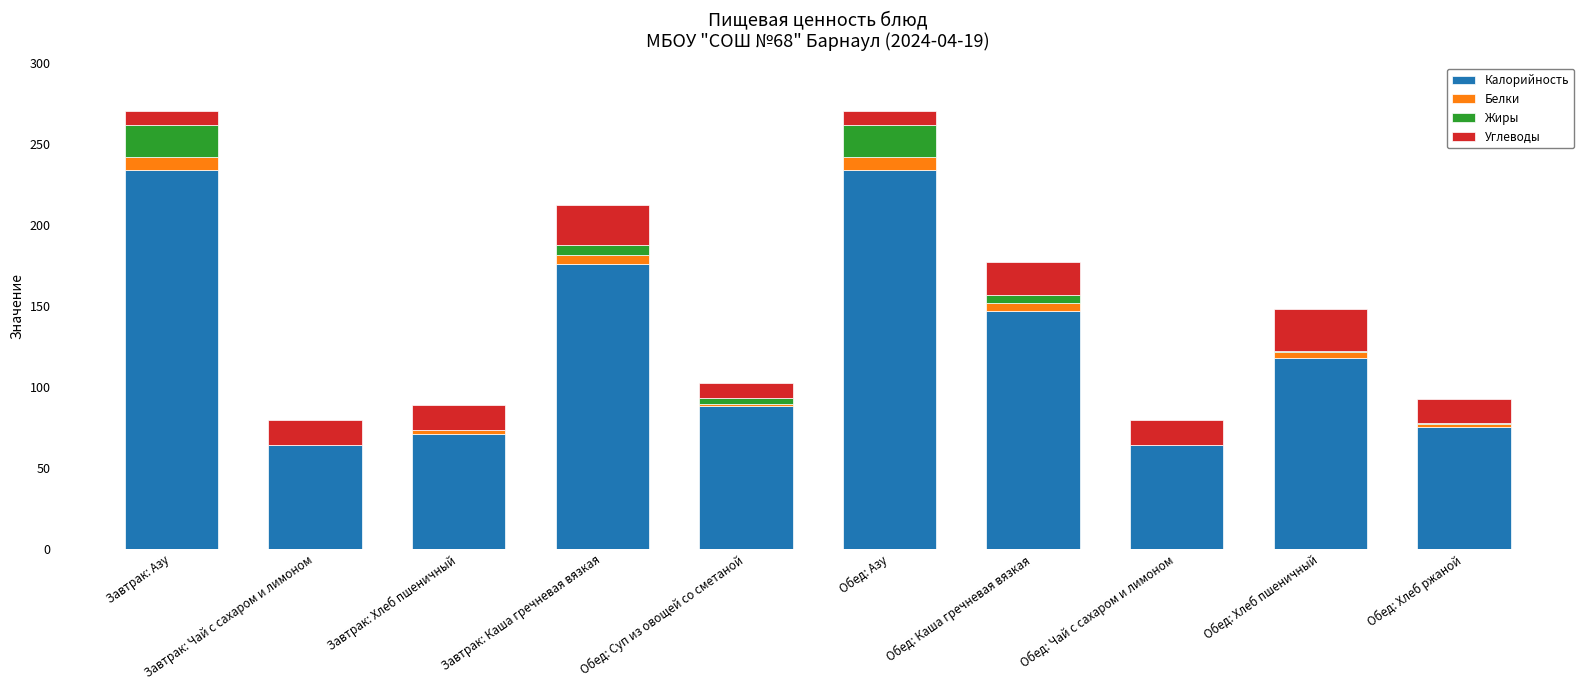

Are the bars grouped side by side (vs. stacked)?

No